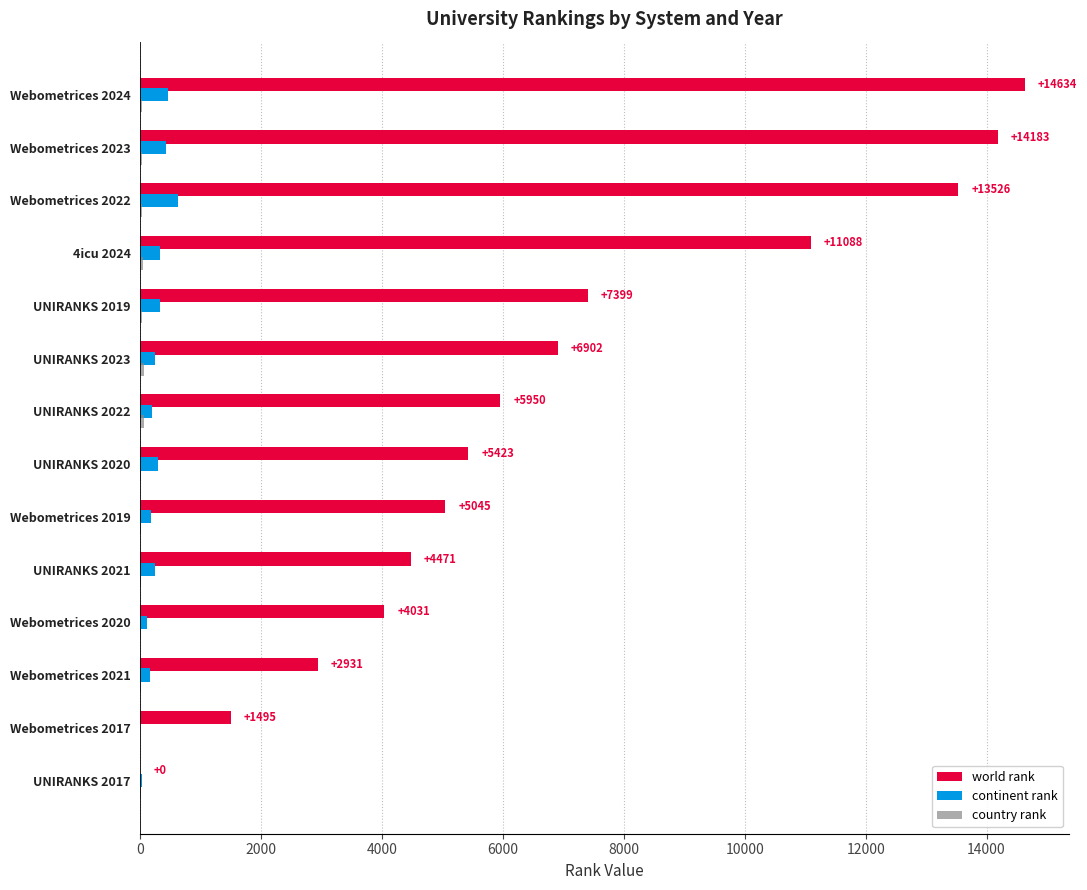

Which series has the largest total across all categories?

world rank